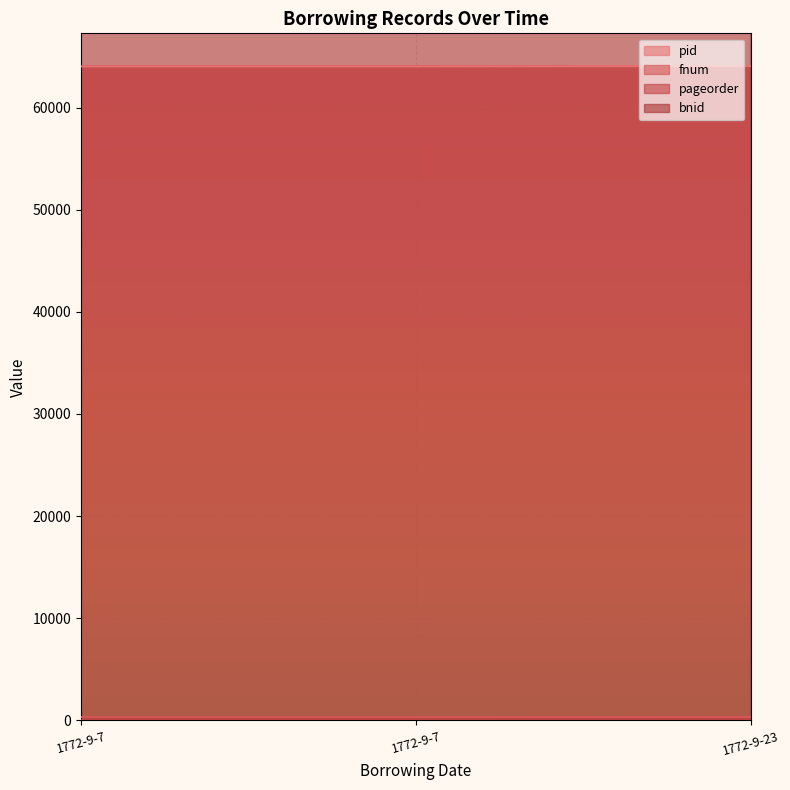

Reading left to right, transcribe all the data shown in this chart.

pid: 1772-9-7=64035	1772-9-7=64035	1772-9-23=64071
fnum: 1772-9-7=319	1772-9-7=319	1772-9-23=325
pageorder: 1772-9-7=8	1772-9-7=6	1772-9-23=1
bnid: 1772-9-7=281204	1772-9-7=281198	1772-9-23=281279